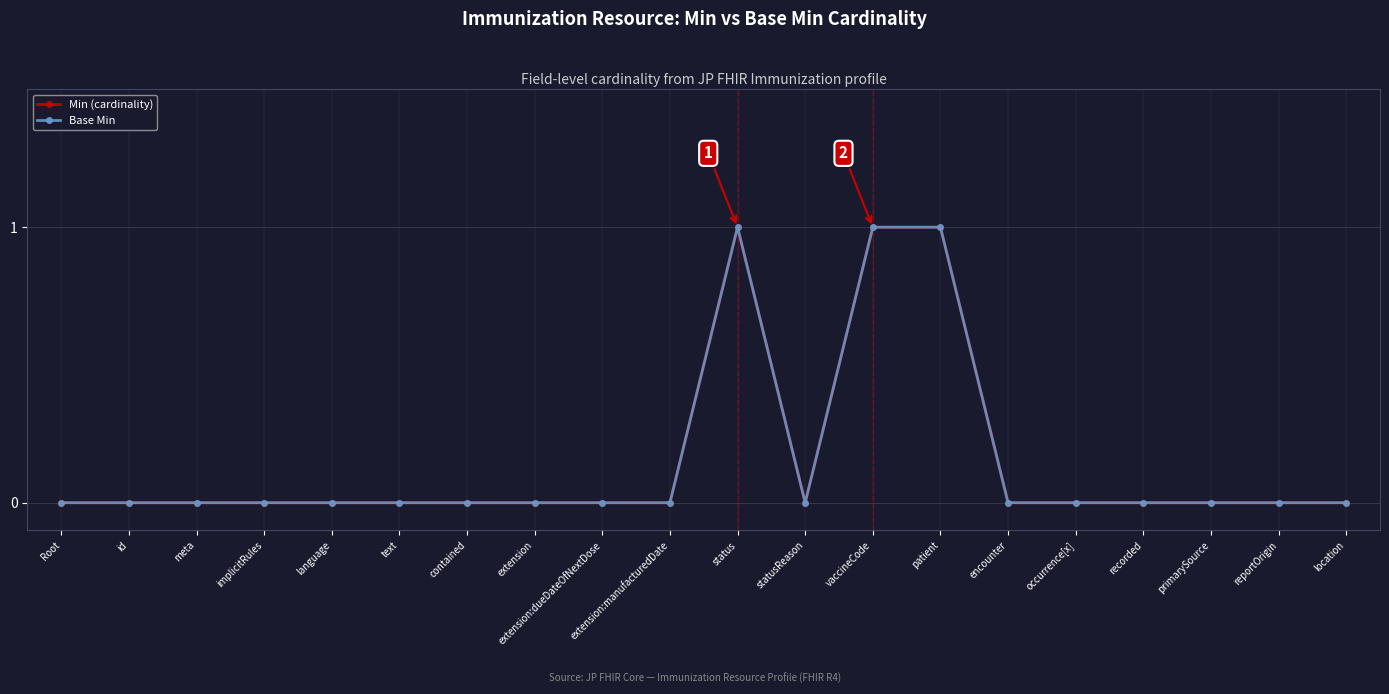

What is the label of the 13th point from the left?

vaccineCode